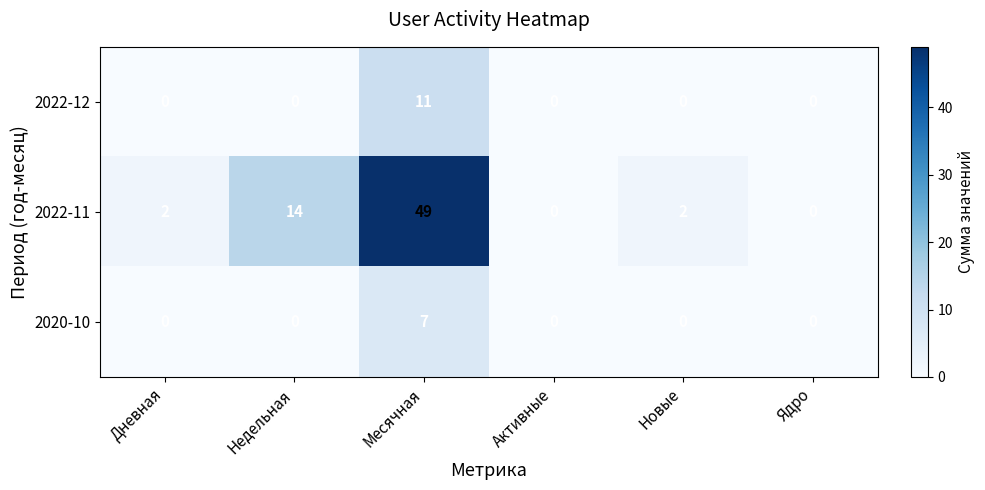

What is the sum of the 2022-12 values at Ядро and Месячная?

11